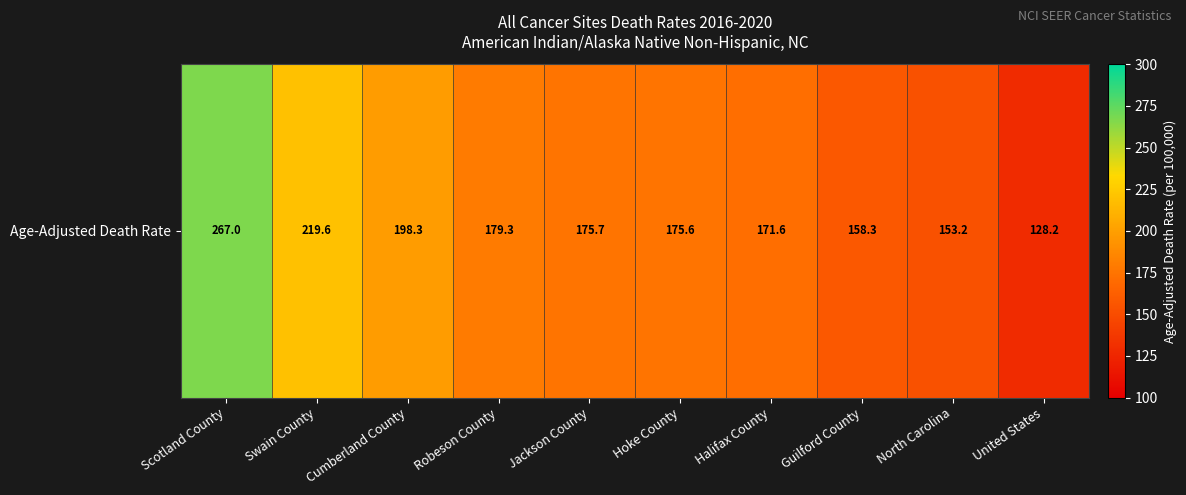

Where does the data first go above 175?

Scotland County